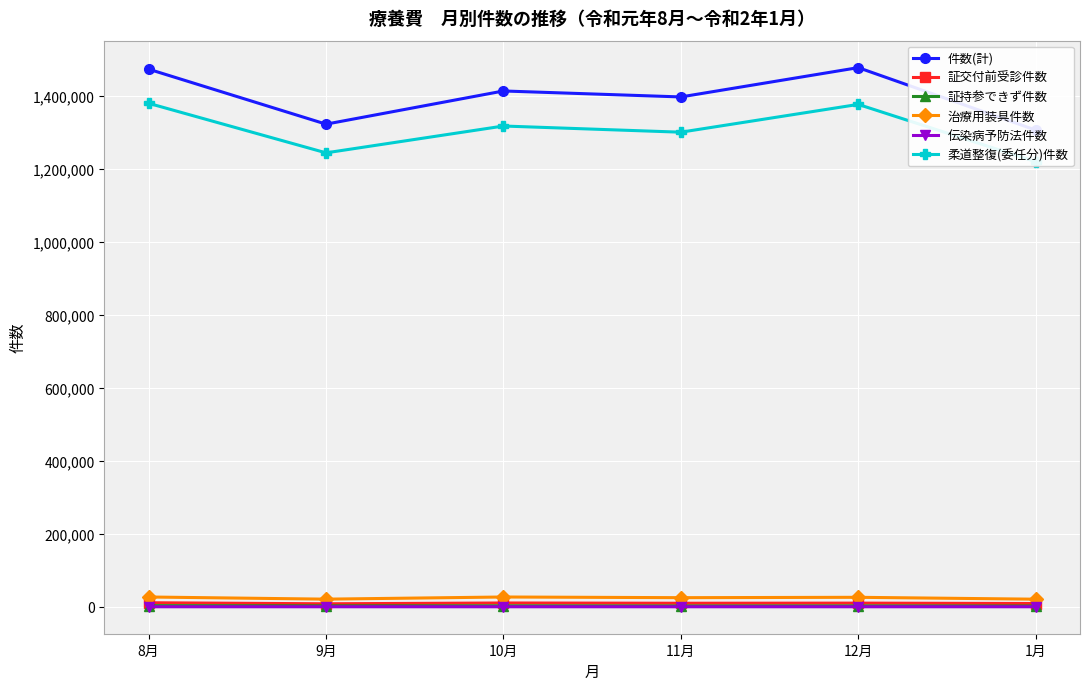

What is the sum of all 柔道整復(委任分)件数 values?

7838471